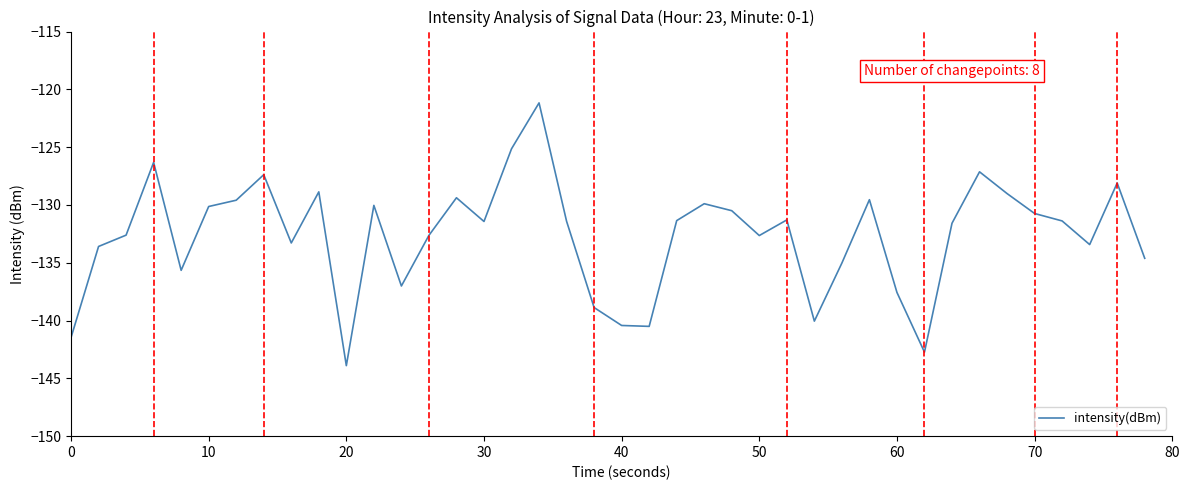

How many values exceed -131?

16